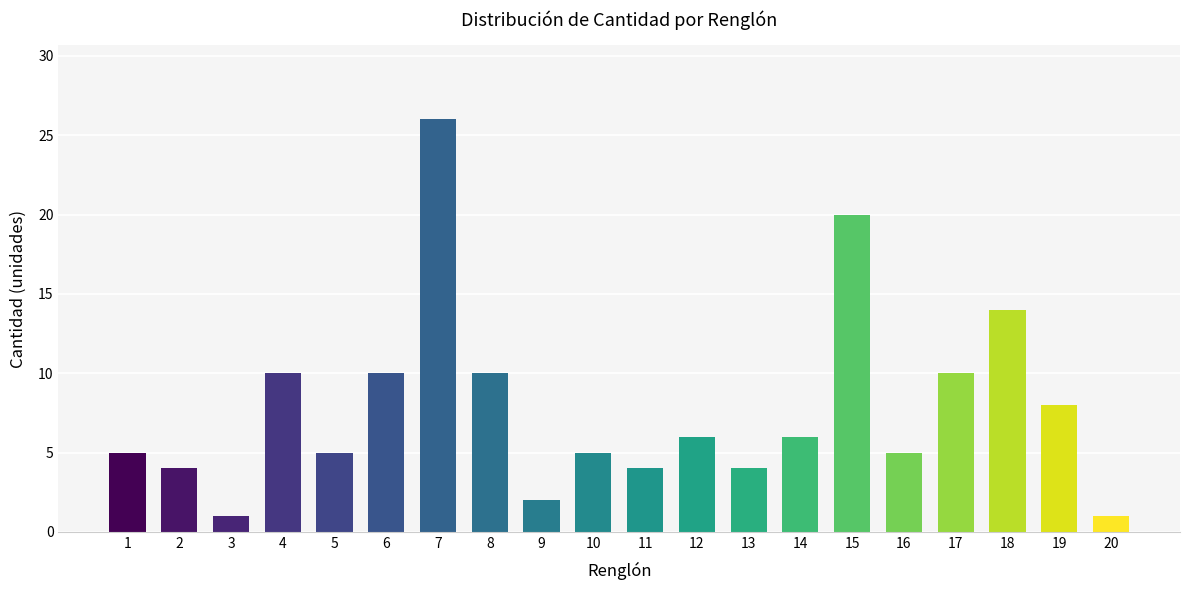

What is the greatest value displayed?

26